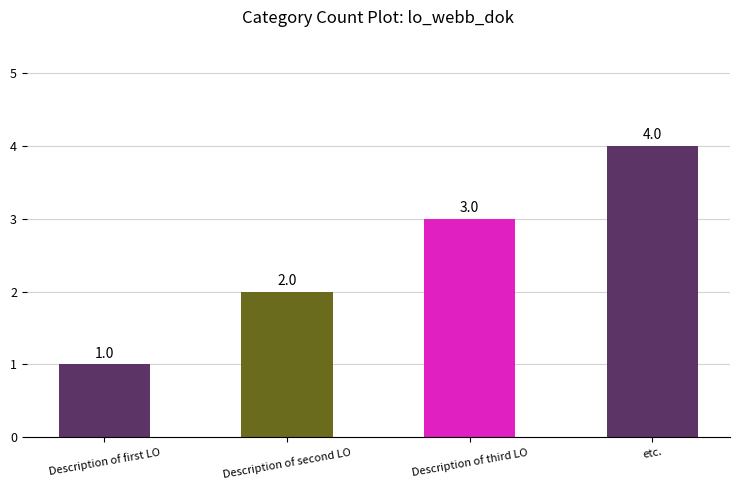

Is it true that the value at etc. is 4?

True